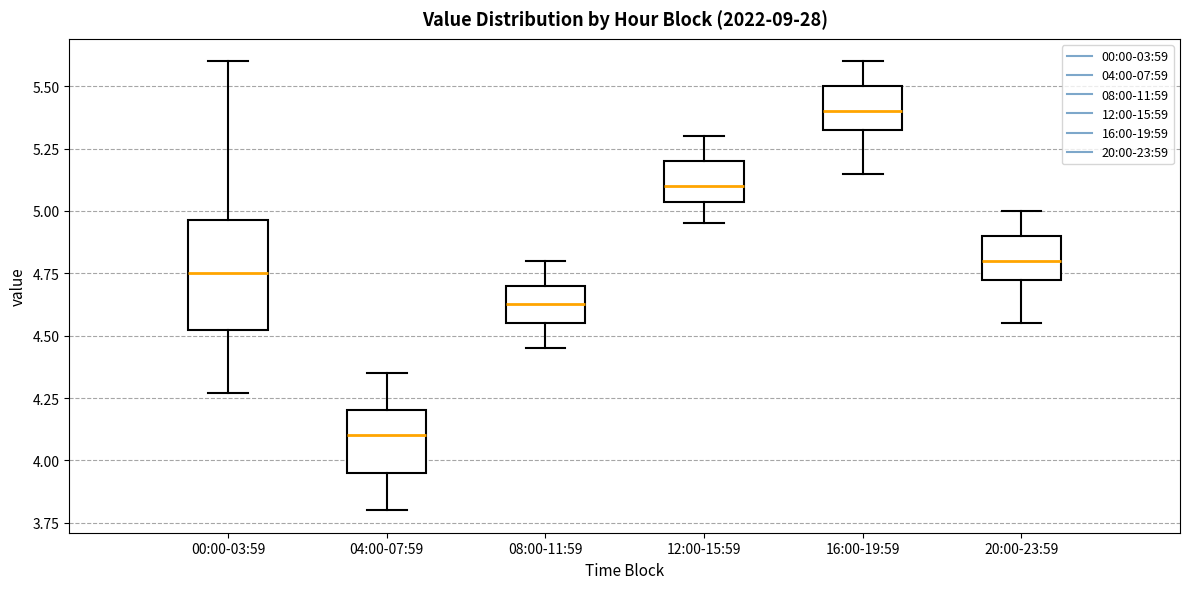

Which box has the lowest median line?

04:00-07:59